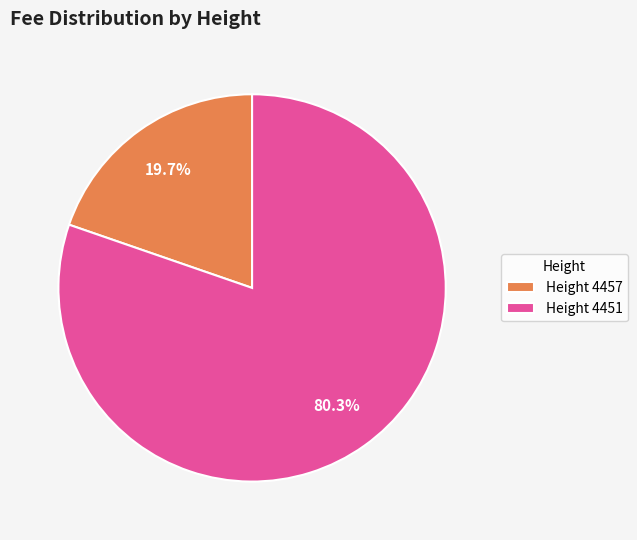

Does any single category account for the majority?

Yes